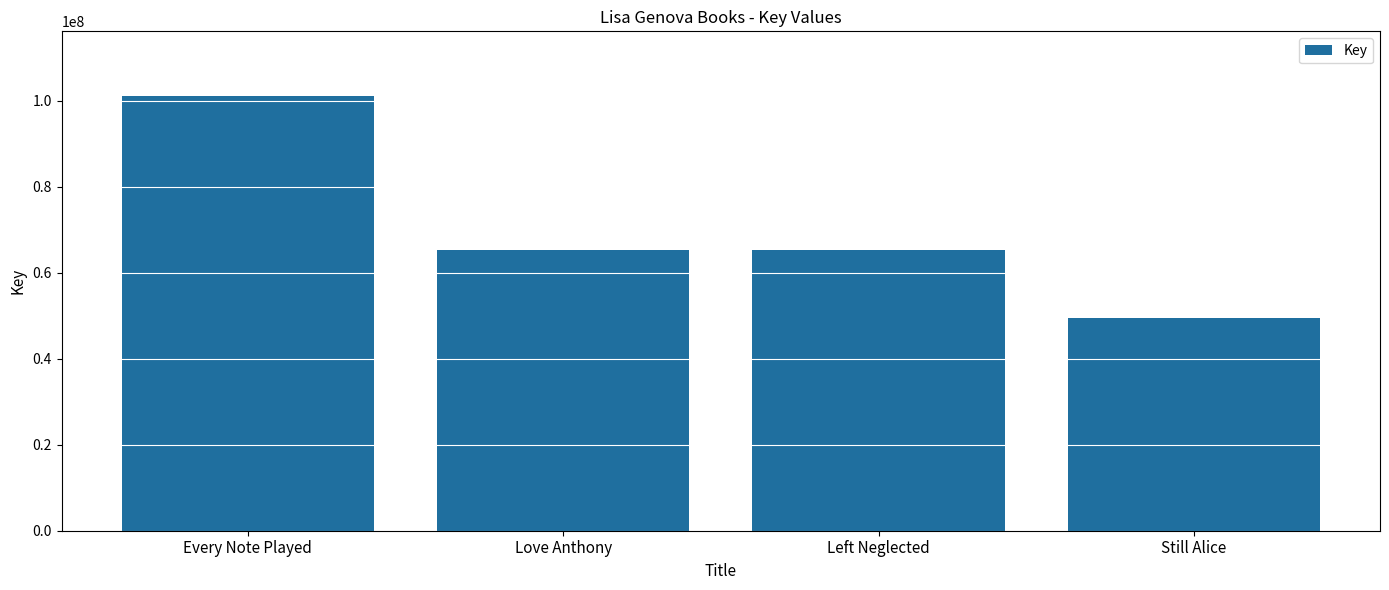

What is the greatest value displayed?

101039775